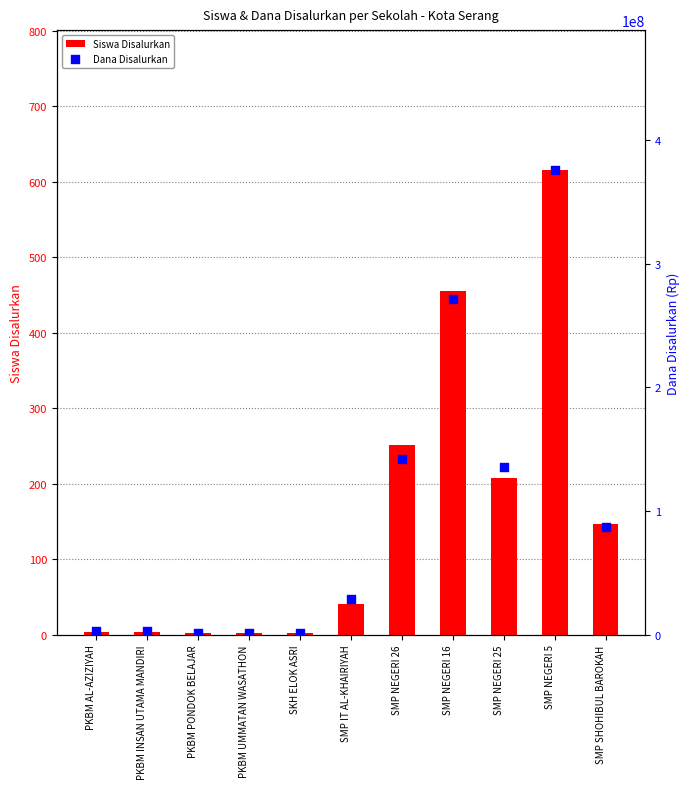

Which series reaches the maximum Y coordinate?

Dana Disalurkan